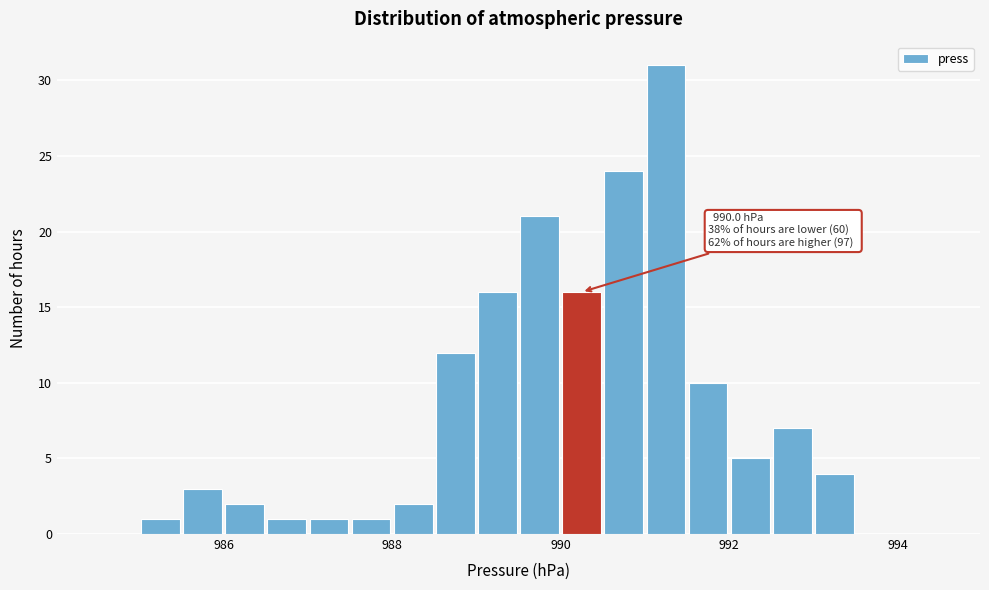

Around what value on the x-axis is the tallest bar? Give the approximate position of its centre, as read against the axis.

991.2